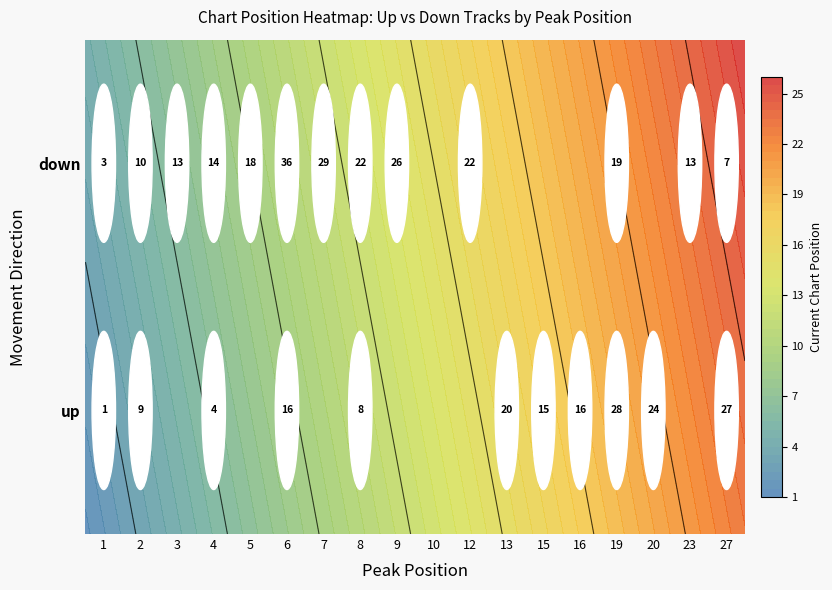

The down series shows 19 at 19. True or false?

True